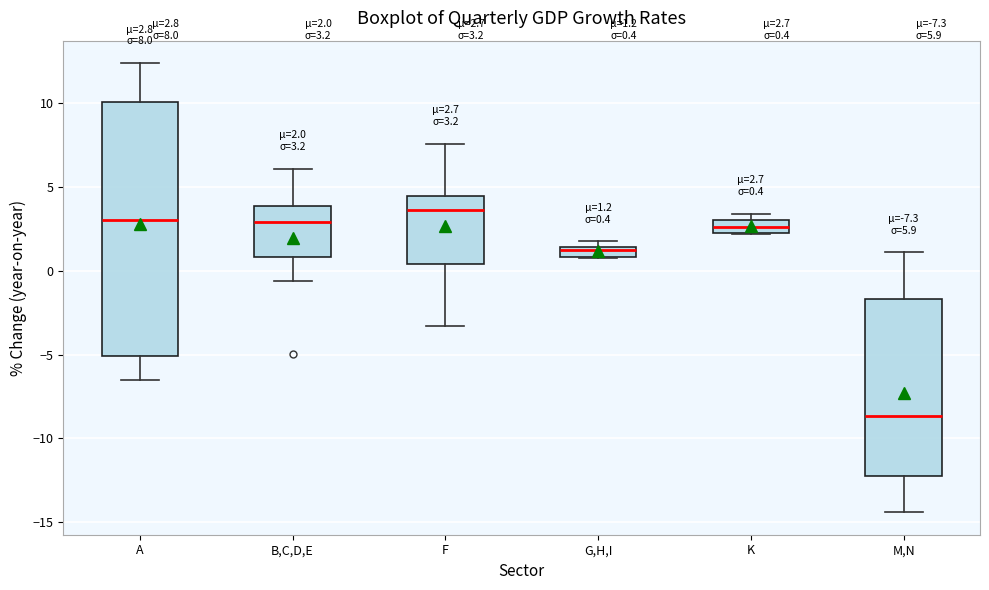

Which box has the highest median line?

F